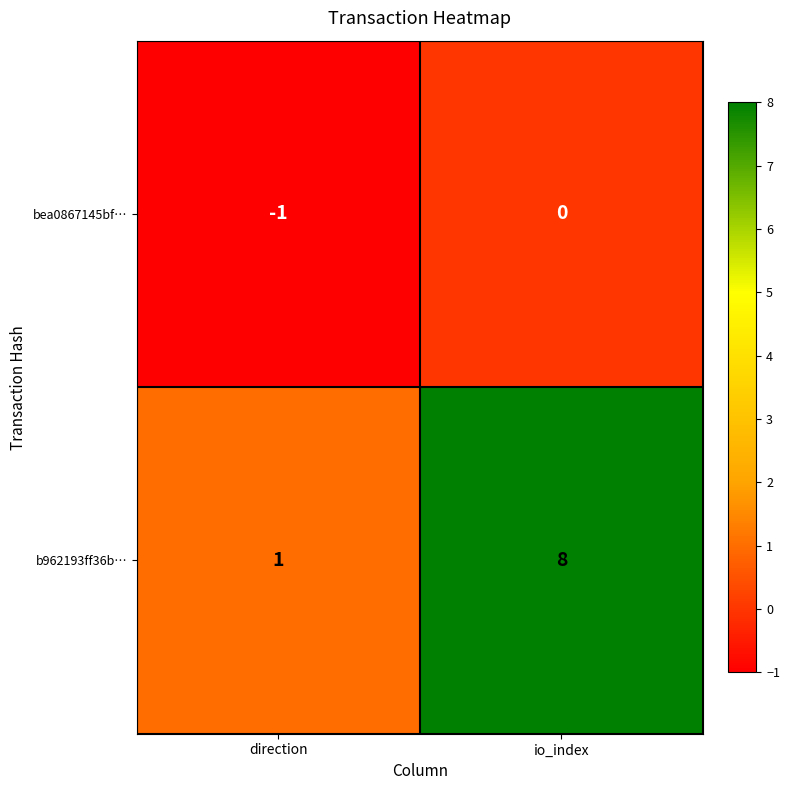

What is the difference between the b962193ff36b… values at io_index and direction?

7